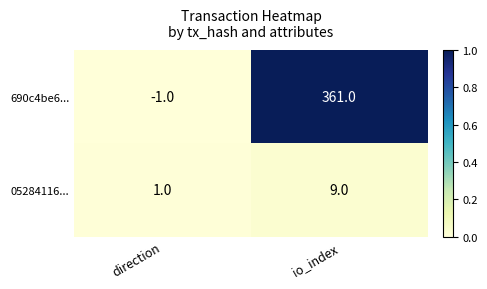

Is it true that 690c4be6... equals 0 at direction?

False